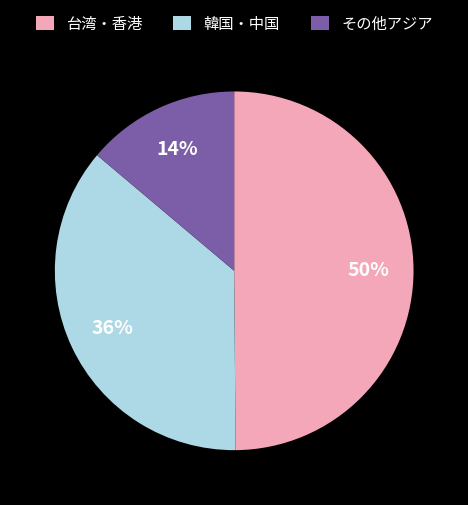

True or false: その他アジア accounts for 2% of the total.

False